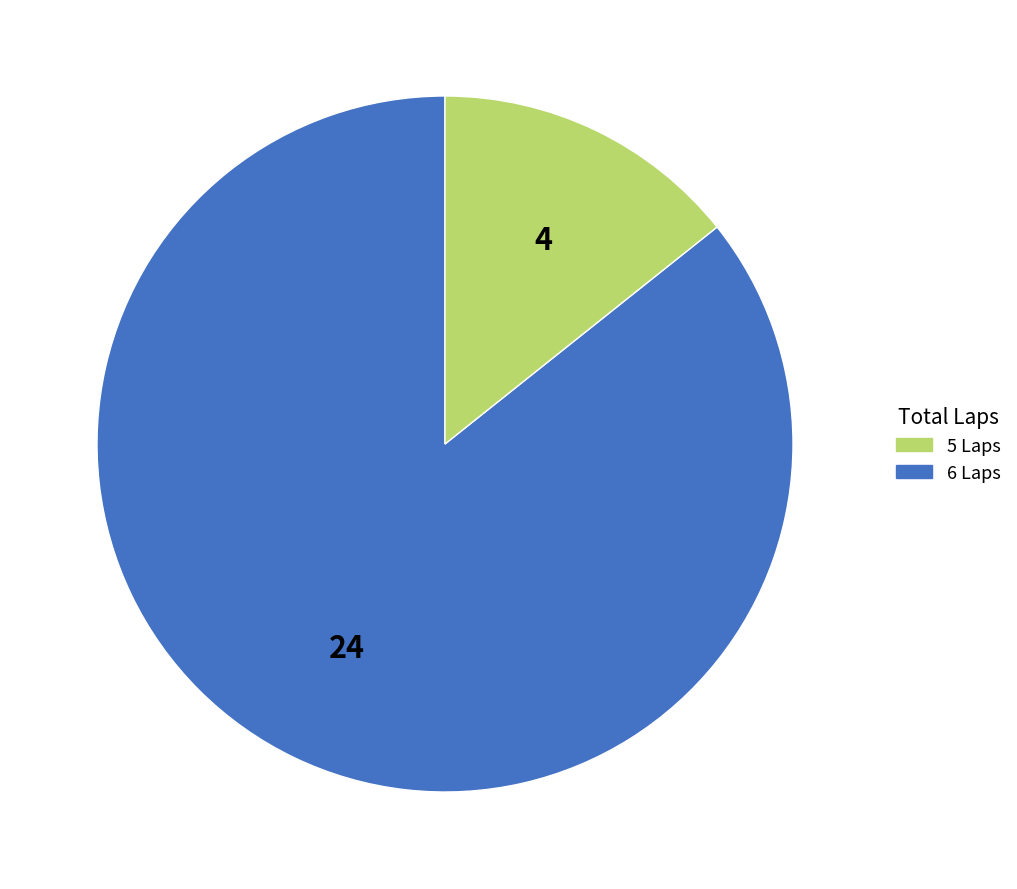

How many slices are in this pie chart?

2